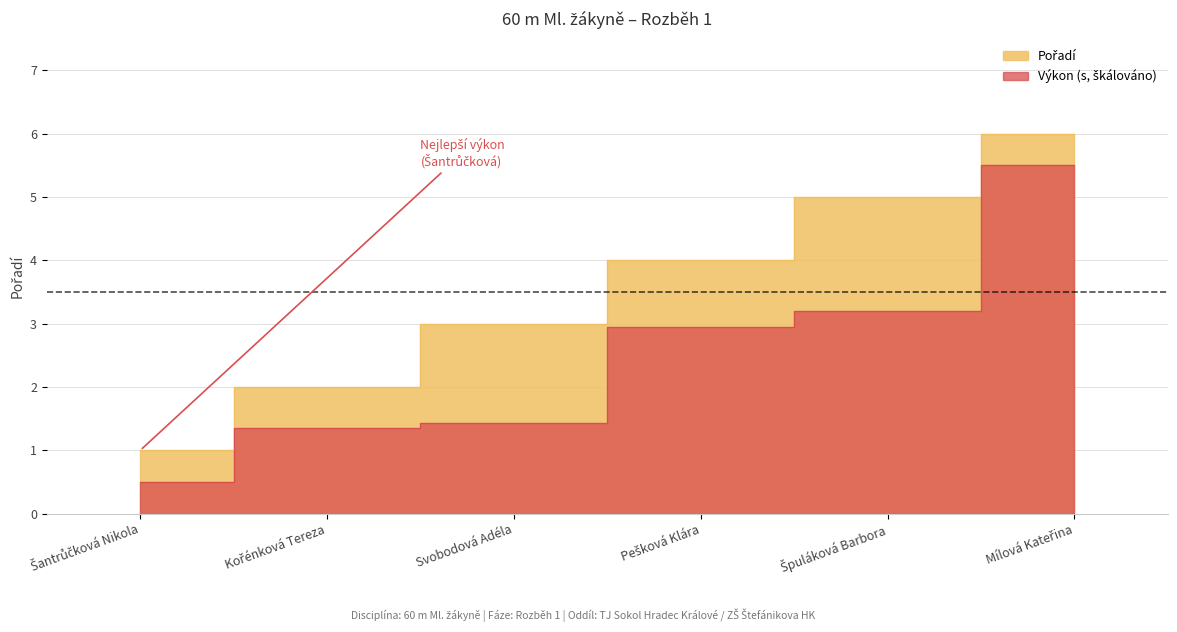

Reading left to right, extract all data points from this chart.

Pořadí: Šantrůčková Nikola=1.0	Kořénková Tereza=2.0	Svobodová Adéla=3.0	Pešková Klára=4.0	Špuláková Barbora=5.0	Mílová Kateřina=6.0
Výkon: Šantrůčková Nikola=0.5	Kořénková Tereza=1.4	Svobodová Adéla=1.4	Pešková Klára=2.9	Špuláková Barbora=3.2	Mílová Kateřina=5.5